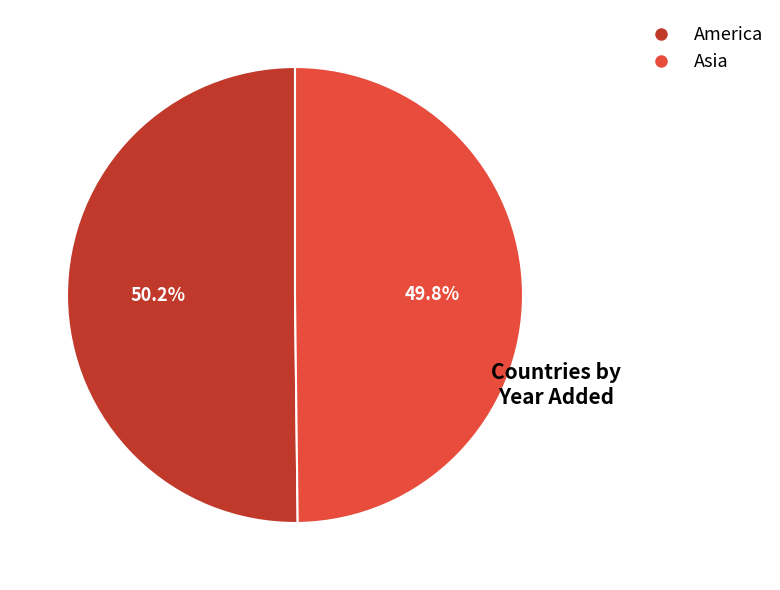

What is the ratio of the value at America to the value at Asia?

1.0